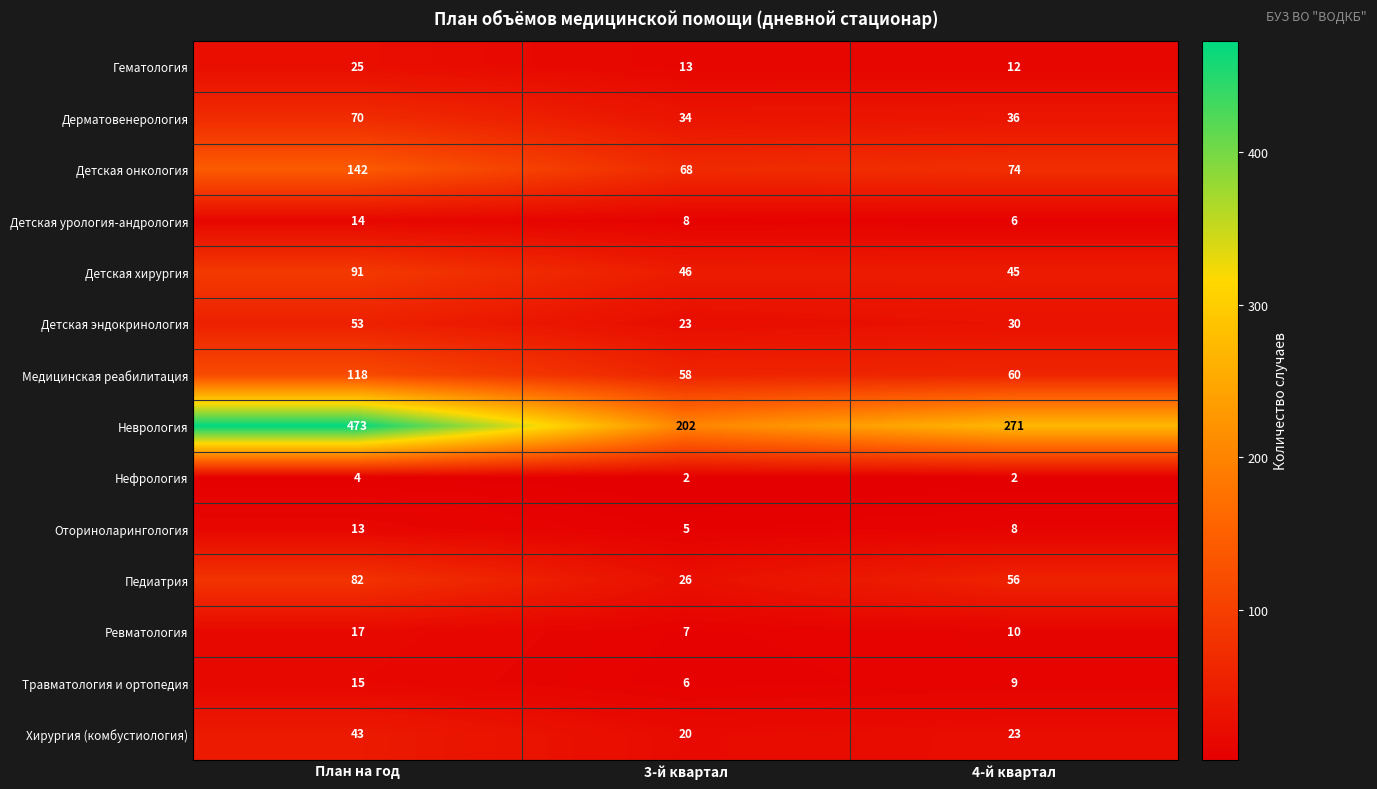

At which label does Хирургия (комбустиология) reach its peak?

План на год